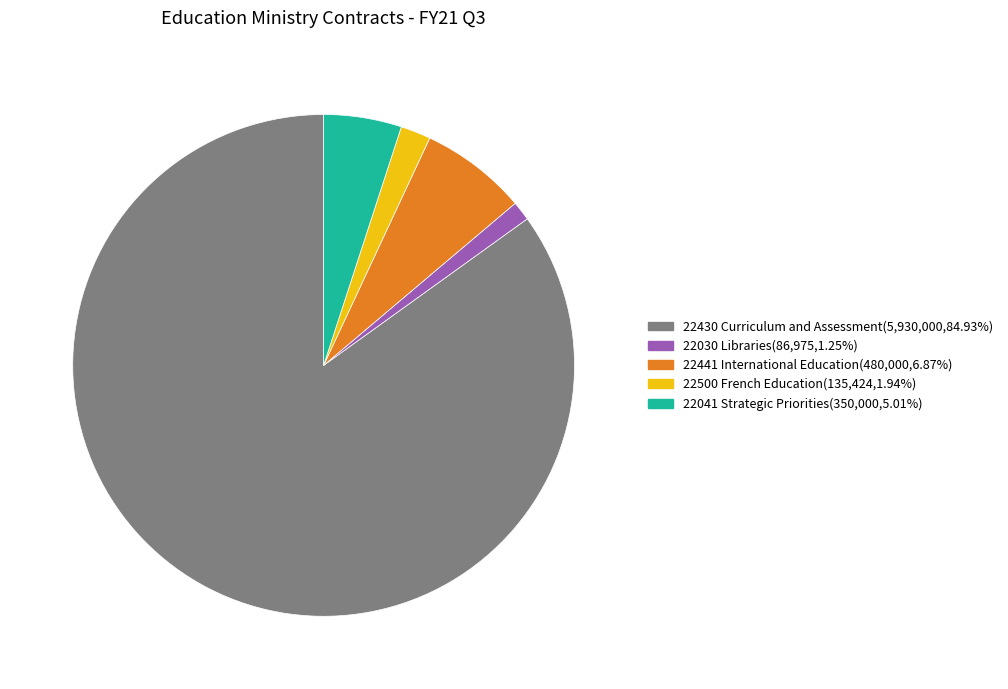

Which has a higher value, 22030 Libraries or 22430 Curriculum and Assessment?

22430 Curriculum and Assessment